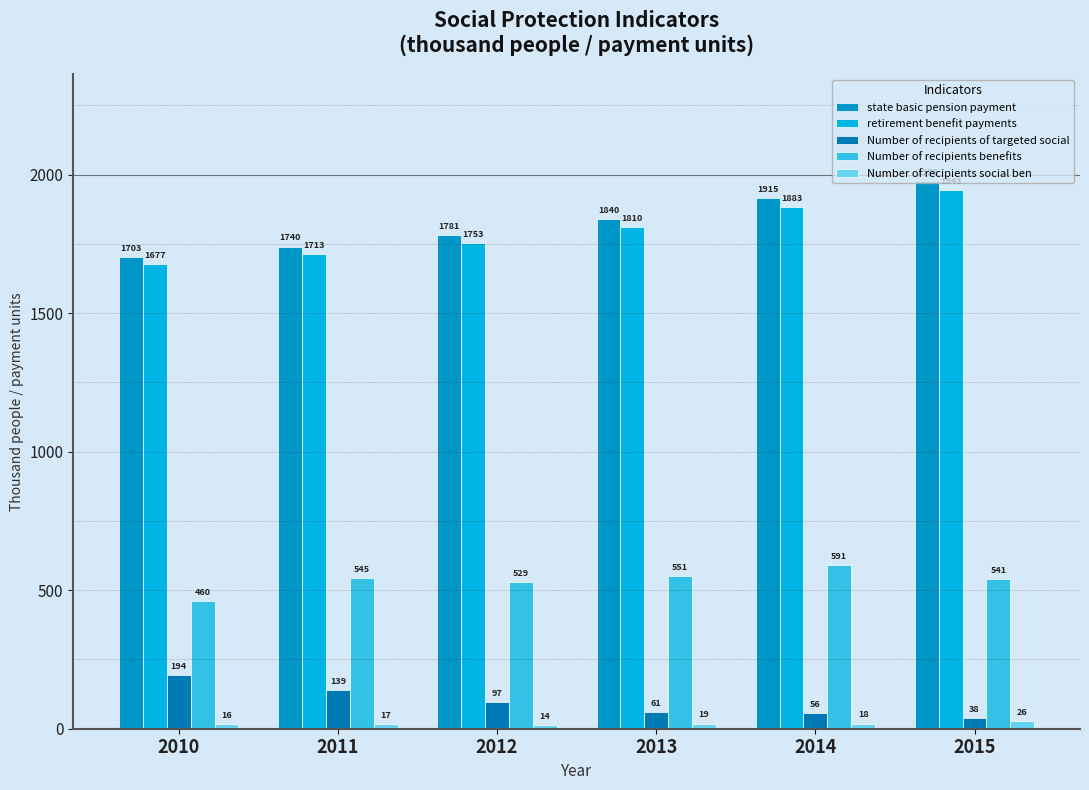

How many data points in Number of recipients of targeted social are above 97?

3